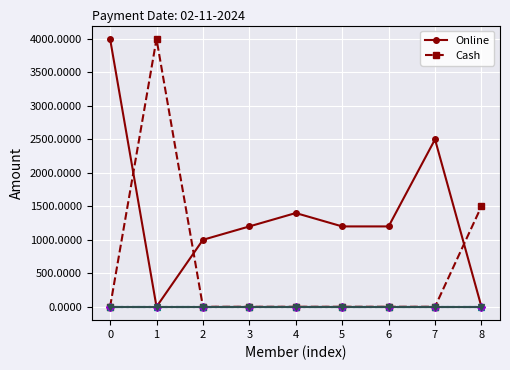

Is this an area chart (filled region under the line)?

No